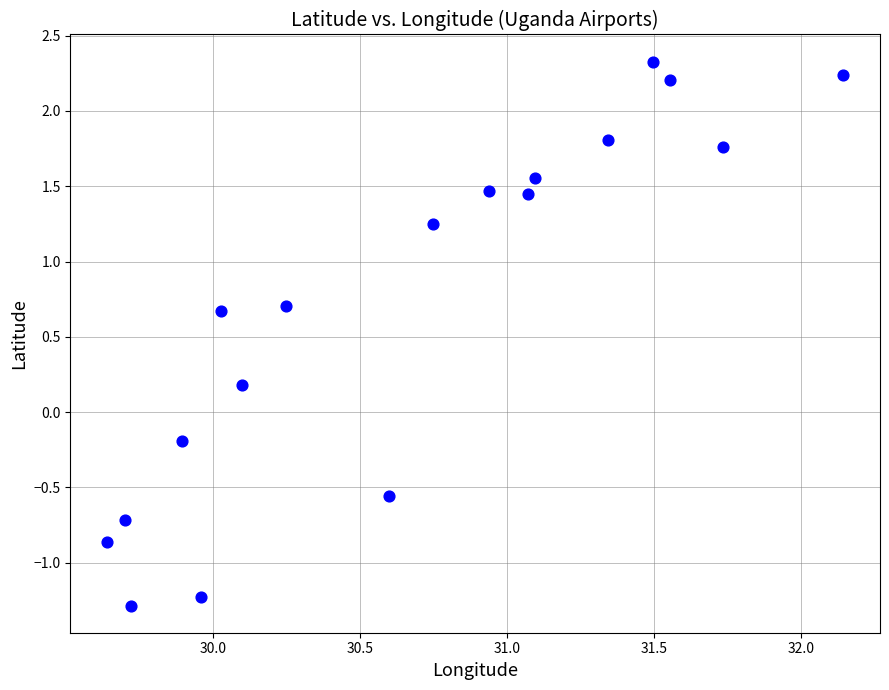

What is the range of X values (max minus min)?

2.5